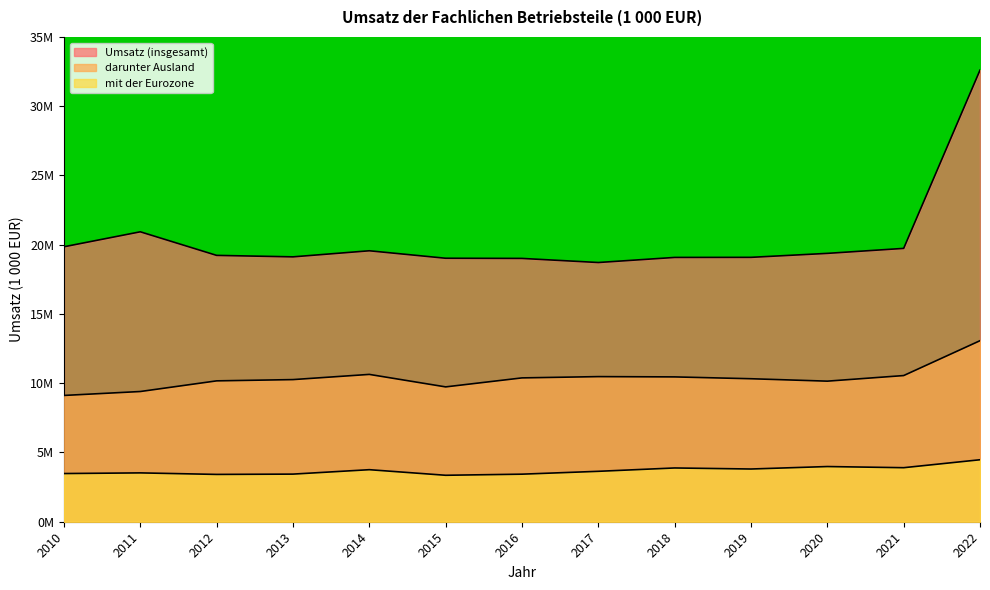

What is the value of the mit der Eurozone point at the 9th from the left?

3.9